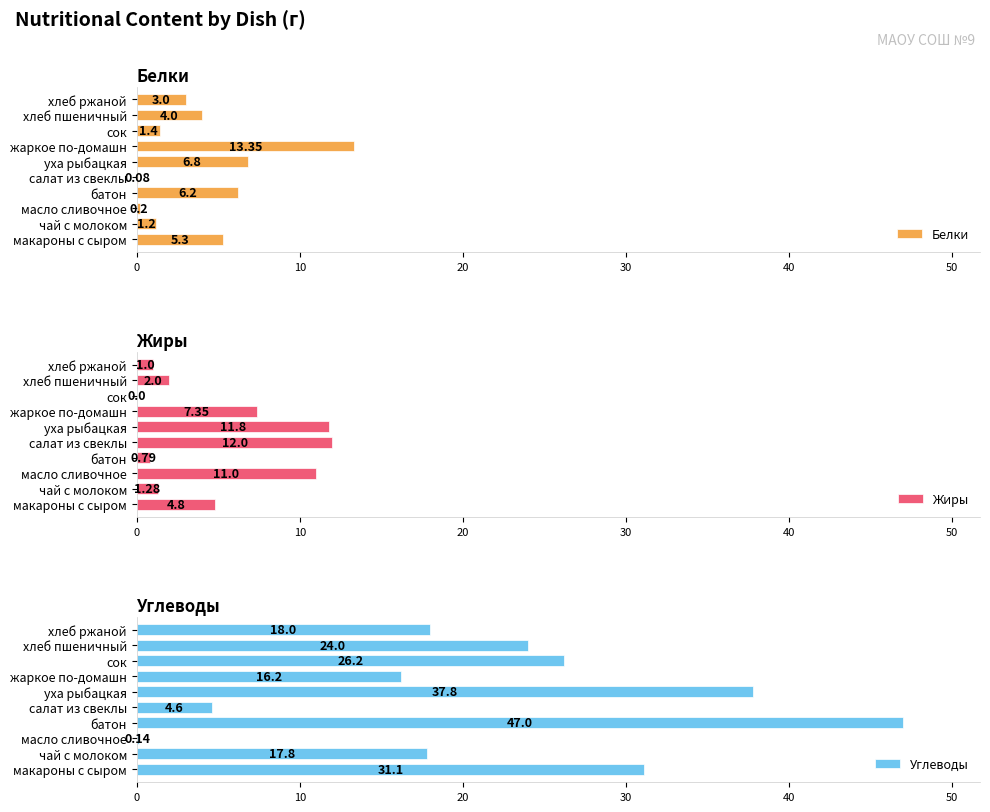

What is the average value of the Белки series?

4.2